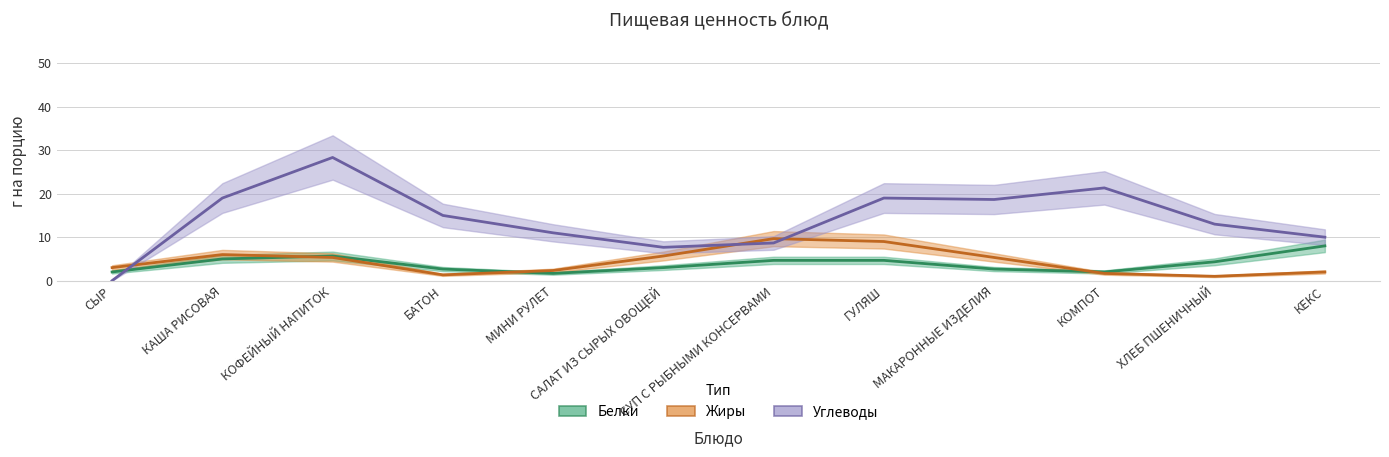

How many interior local valleys does the Белки series have?

2